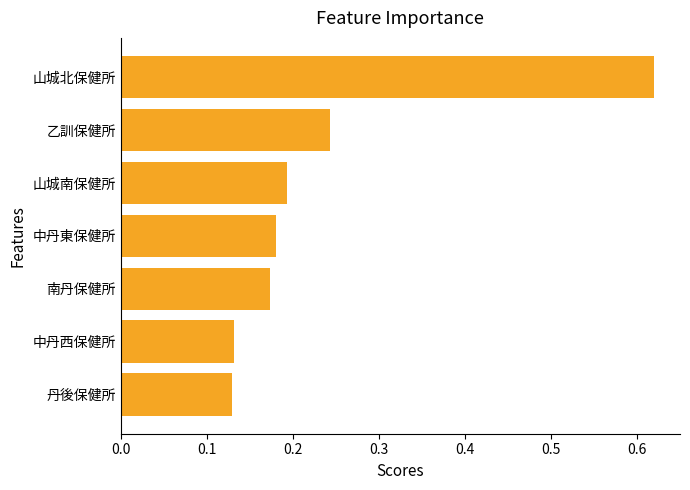

How many distinct data groups are displayed?

1